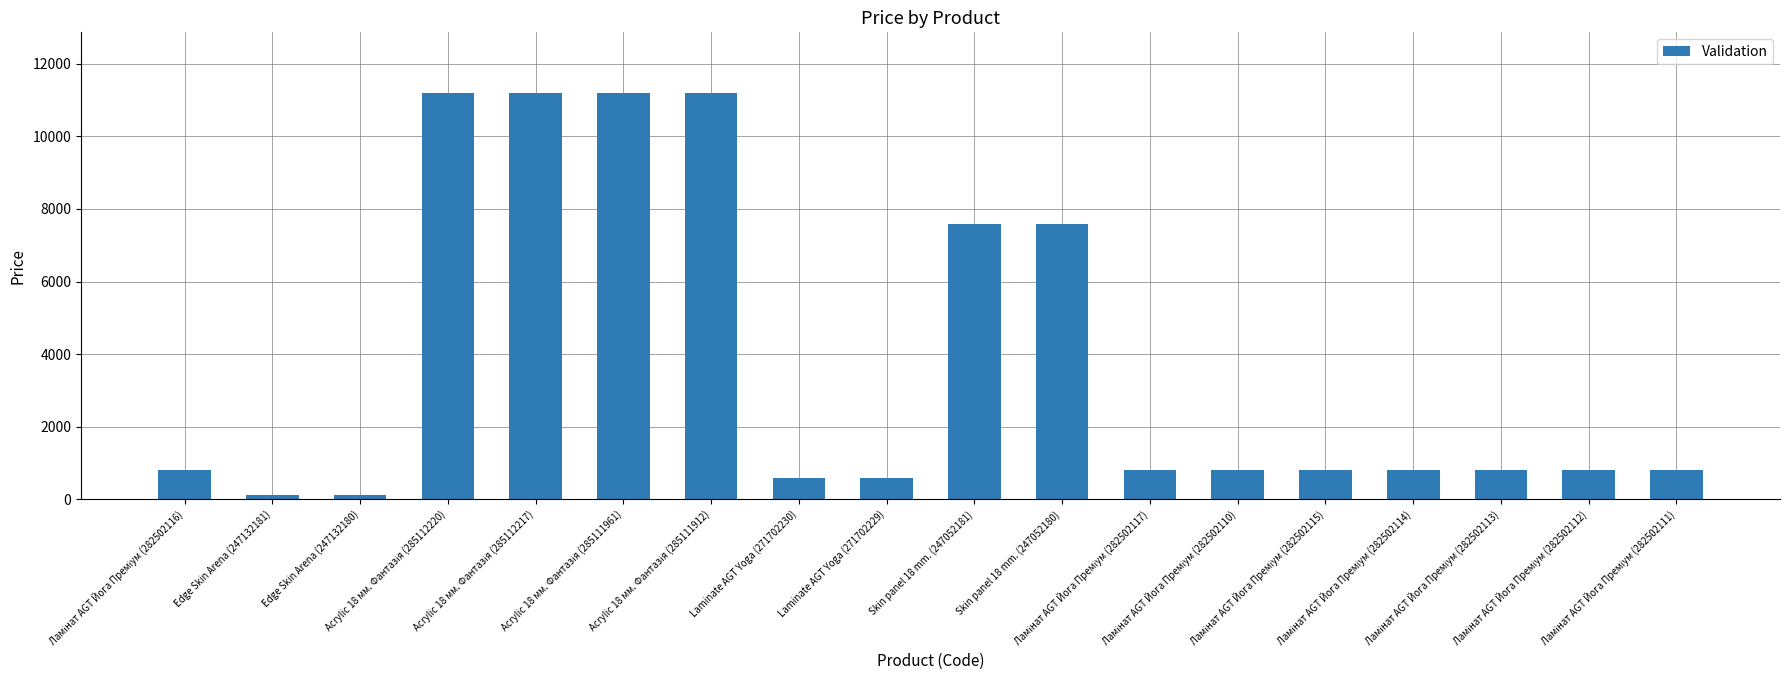

What is the greatest value displayed?

11188.2